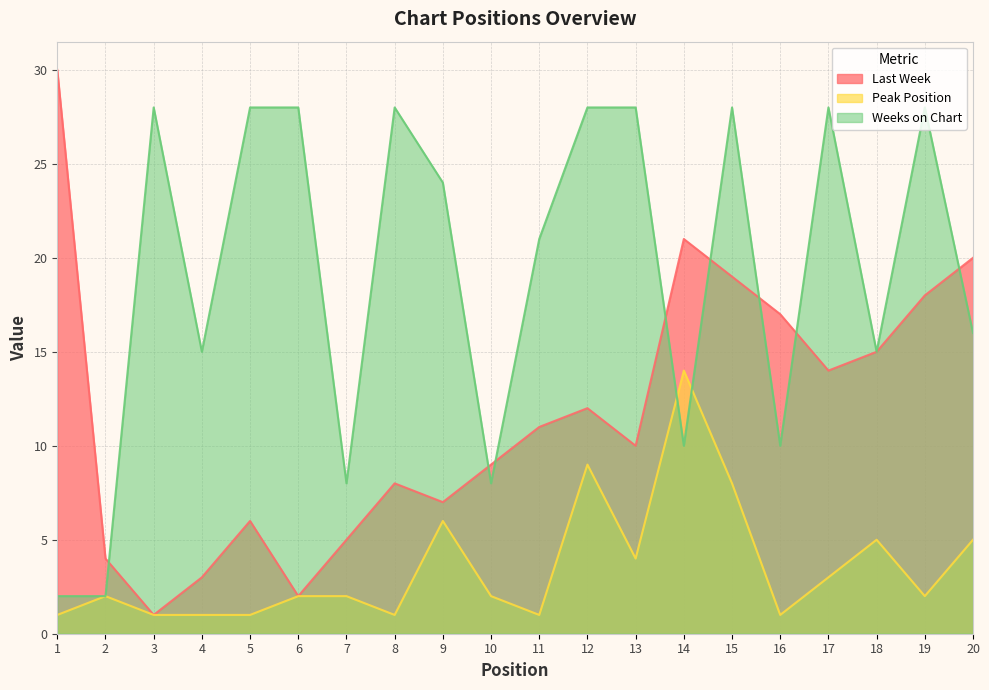

Where do Weeks on Chart and Peak Position first cross each other?

13 and 14